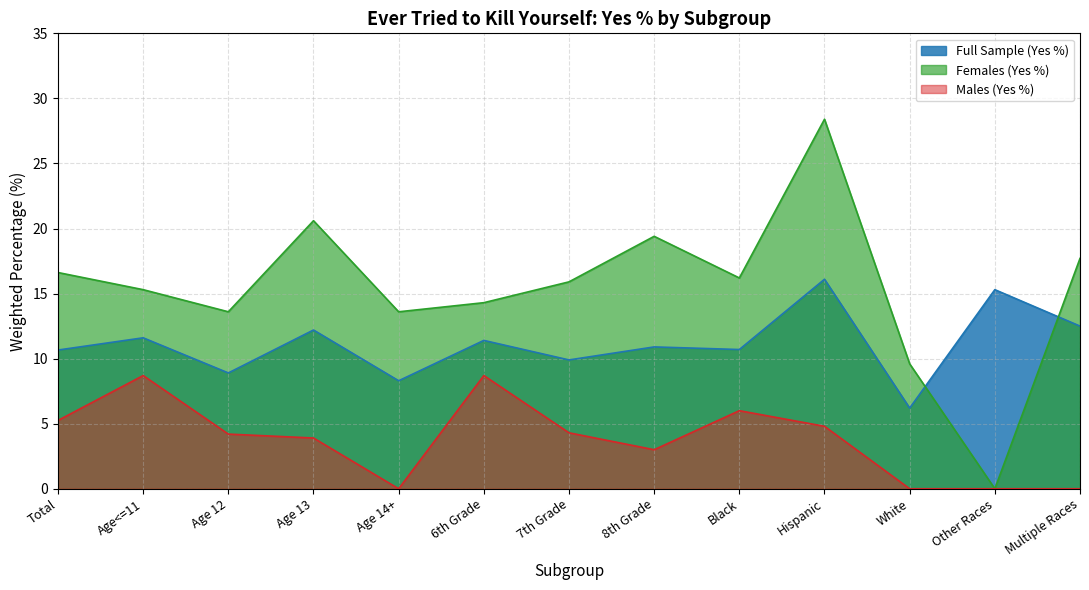

What position from the right is 8th Grade?

6